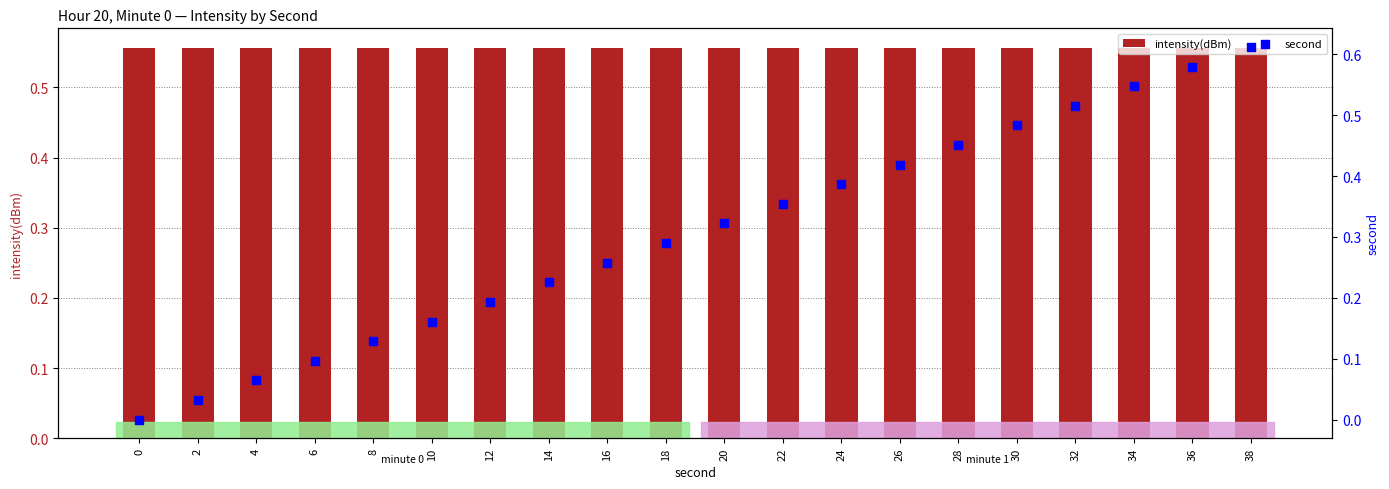

What is the total value across all series at 30?

1.0